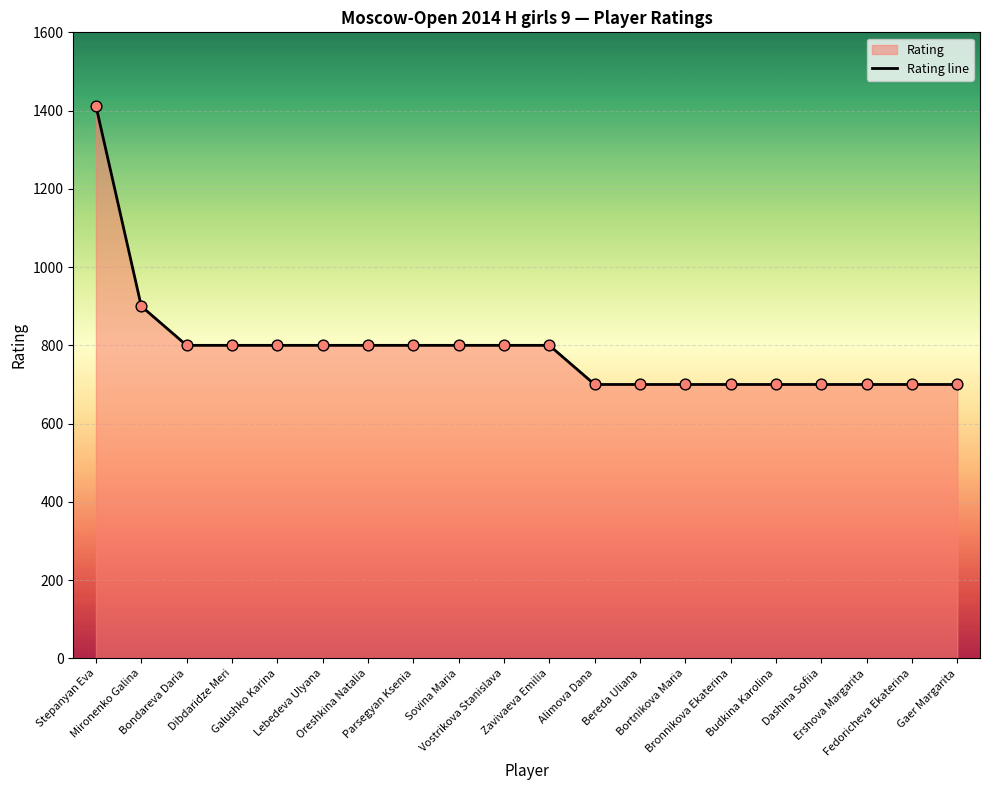

What is the change in value from Oreshkina Natalia to Bronnikova Ekaterina?

-100